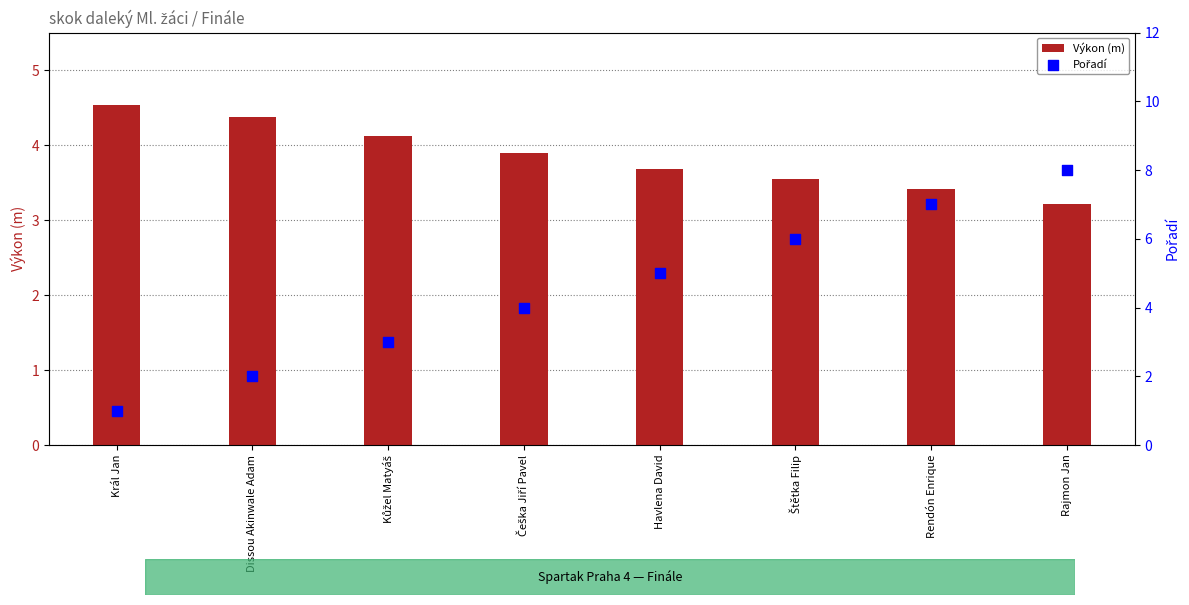

Which series has the widest spread of Y values?

Pořadí